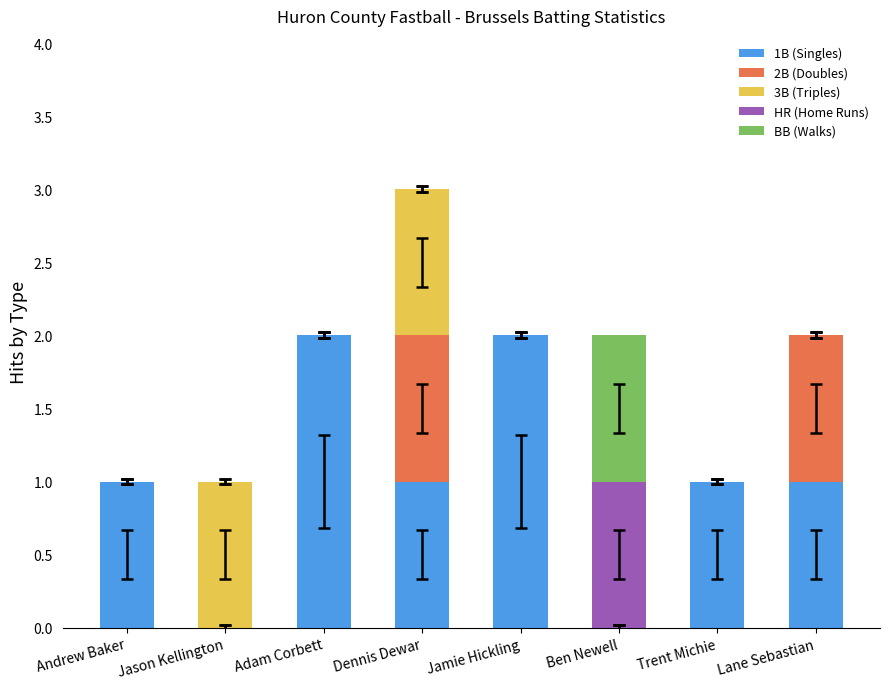

The value of 1B (Singles) at Adam Corbett is 2. True or false?

True